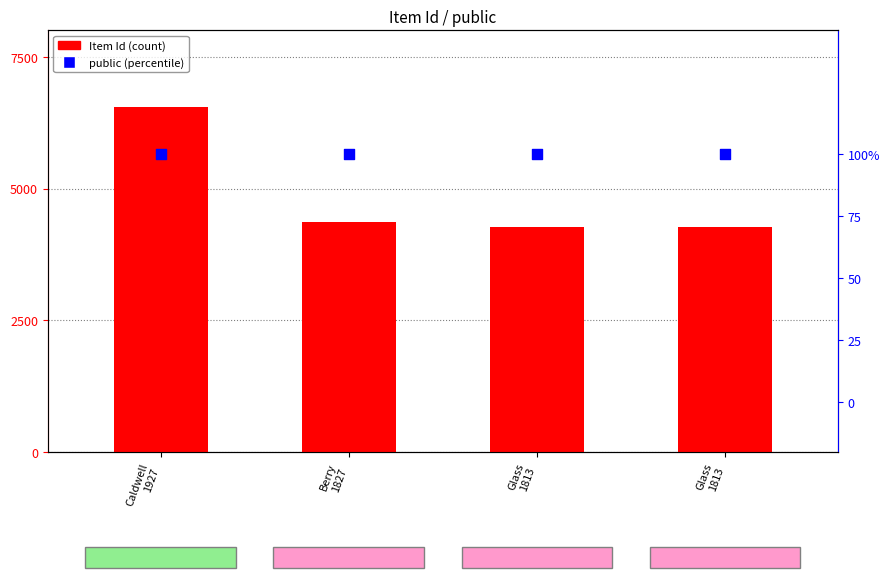

What is the total value across all series at Caldwell
1927?

6540